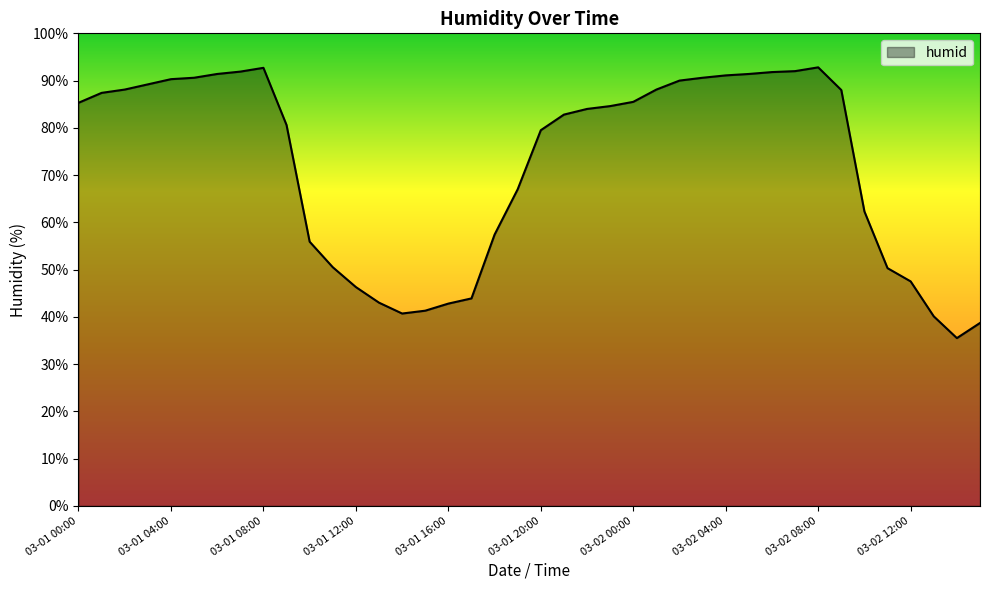

What is the difference between the maximum and minimum values?

57.3